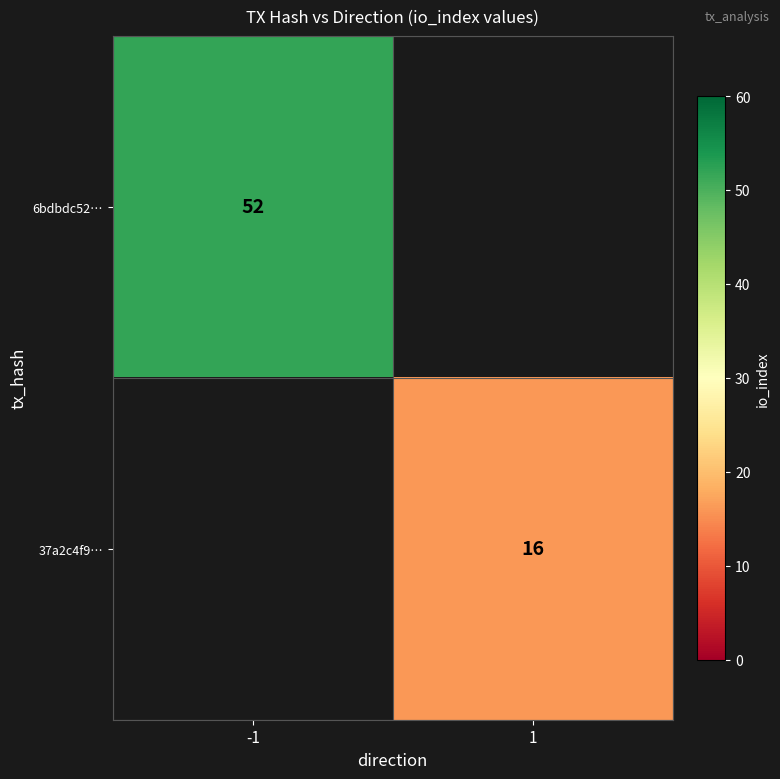

True or false: 6bdbdc52… has a value of 52 at -1.

True